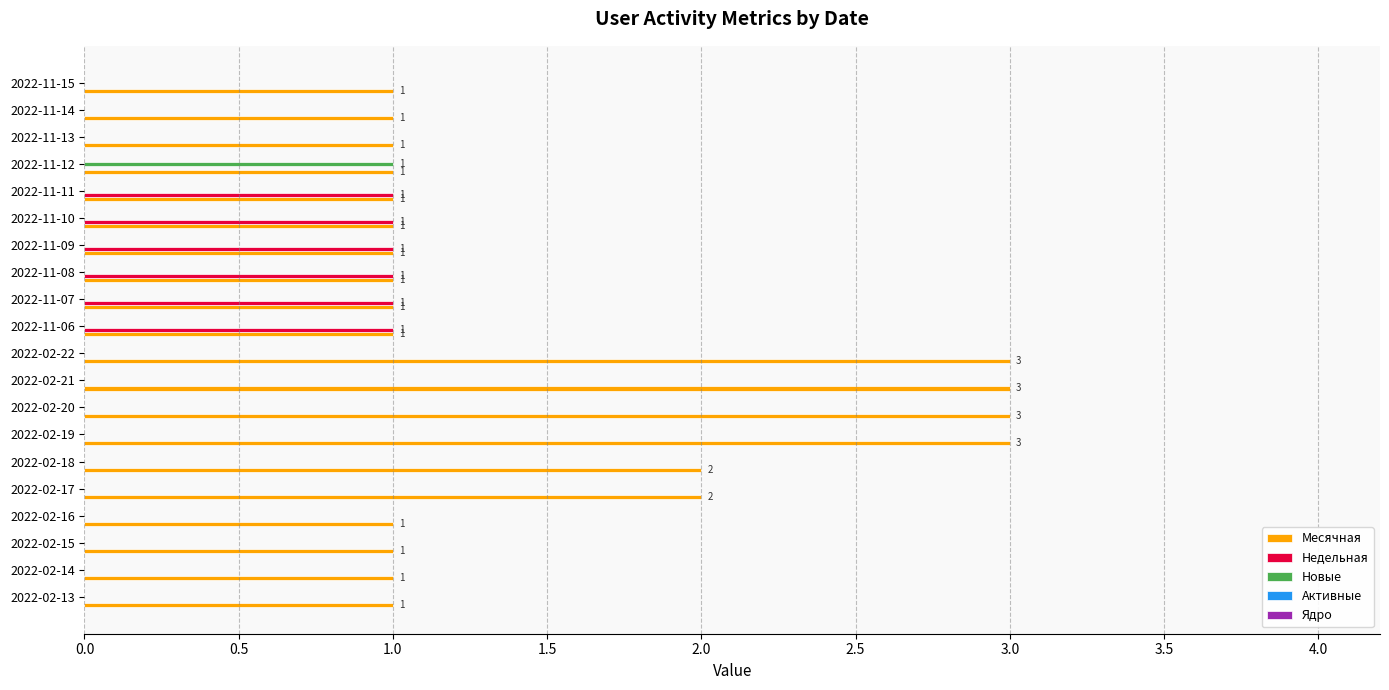

Between 2022-02-15 and 2022-11-06, which series saw the biggest shift?

Недельная